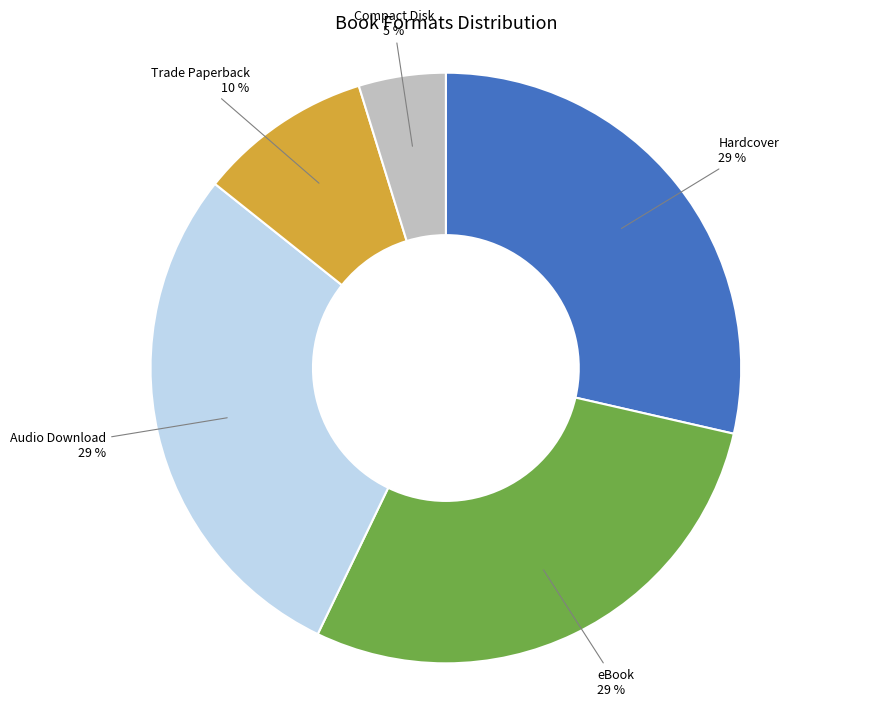

To the nearest percent, what is the average slice percentage?

20%